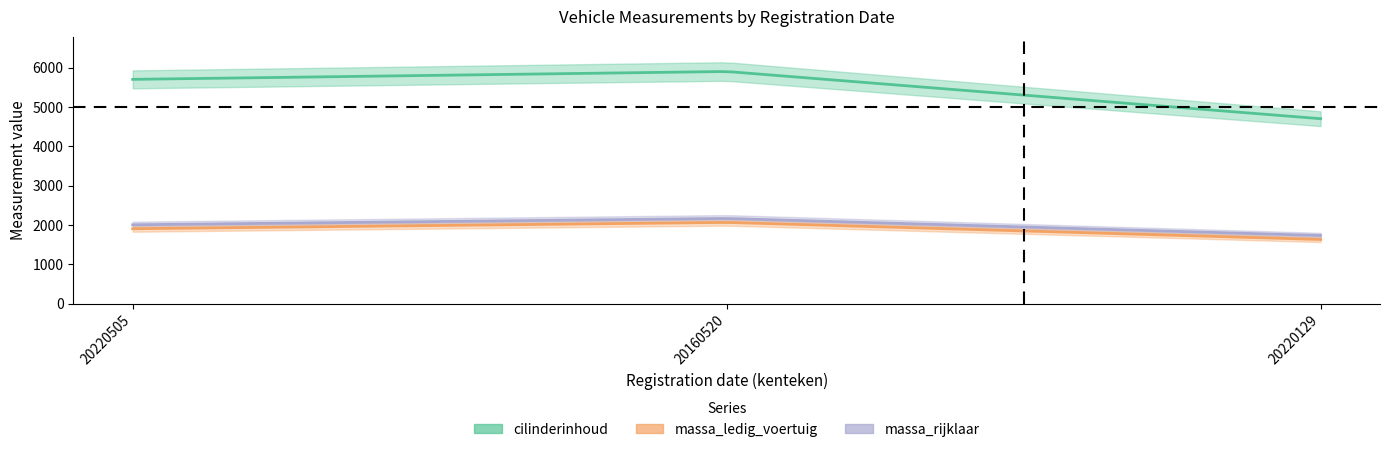

Does the chart have visible grid lines?

No